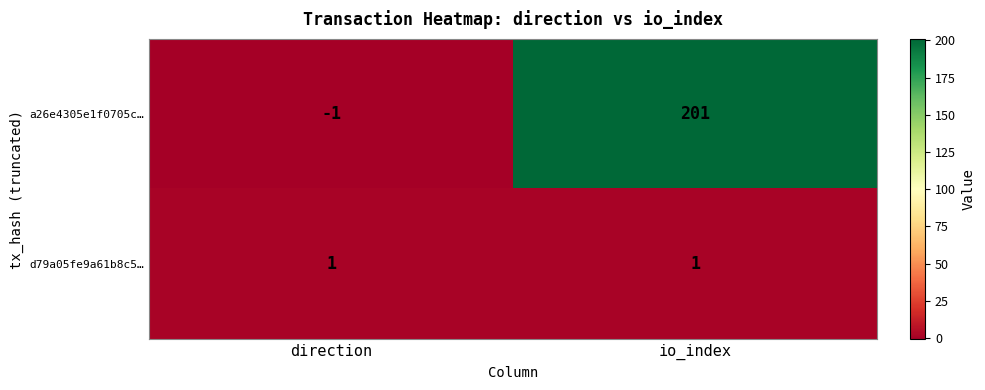

How many distinct data groups are displayed?

2